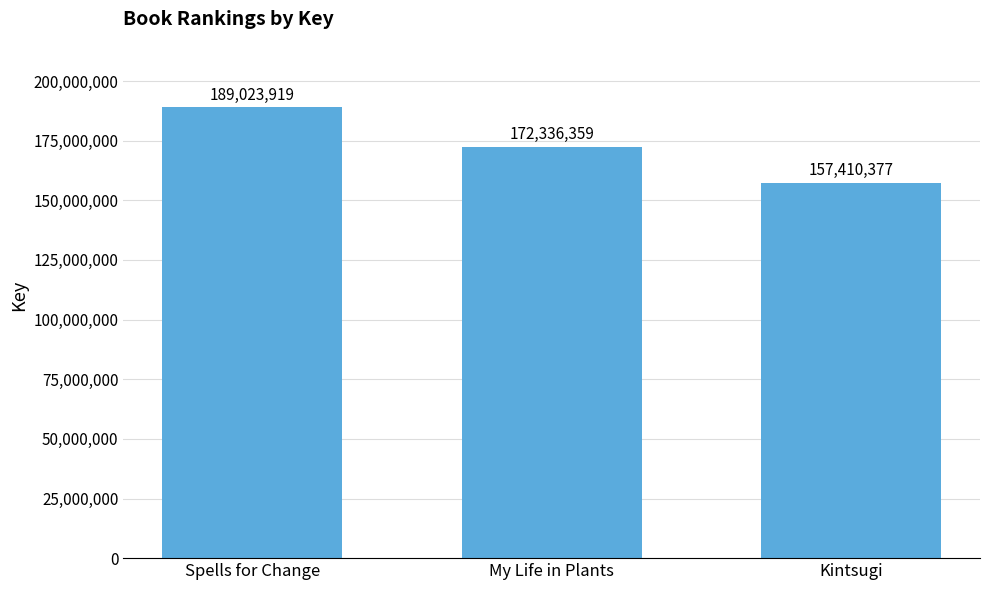

Are the bars grouped side by side (vs. stacked)?

No